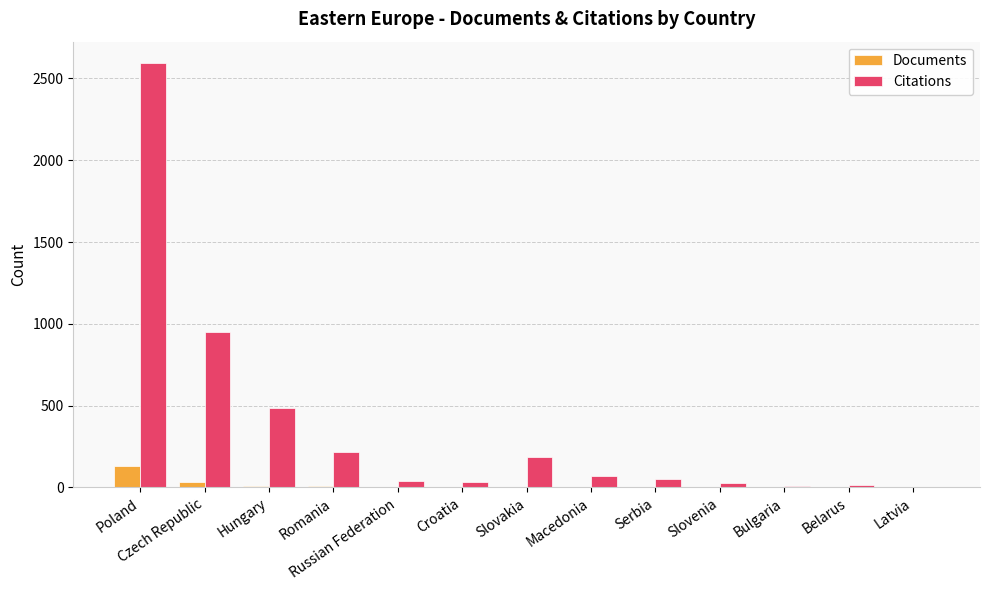

At which category does the chart reach its peak across all series?

Poland